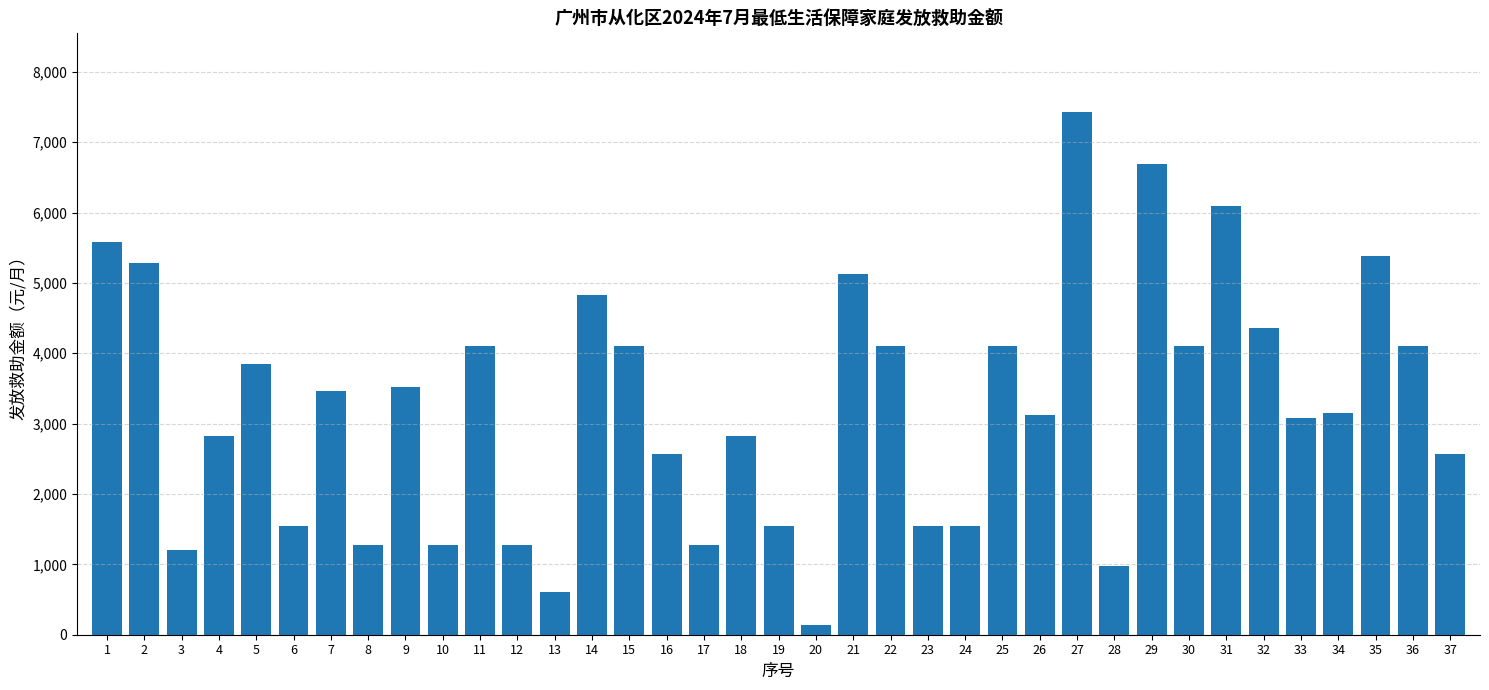

Is it true that the value at 36 is 2741.0?

False